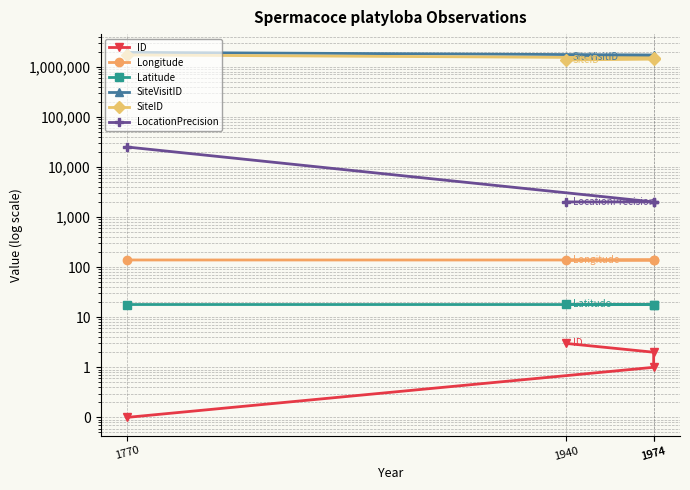

List the series in order of their peak value, highest first.

SiteVisitID, SiteID, LocationPrecision, Longitude, Latitude, ID